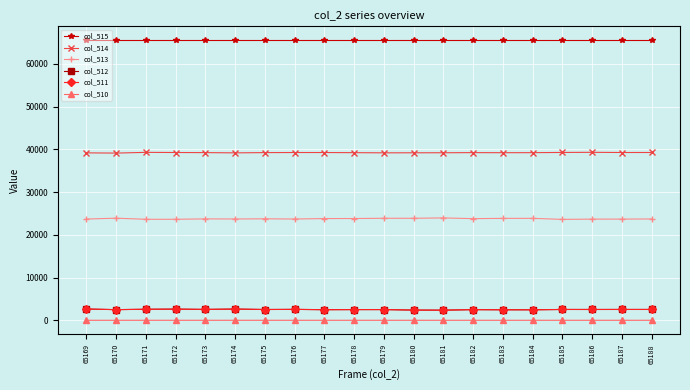

Does the chart display data point markers on the line(s)?

Yes